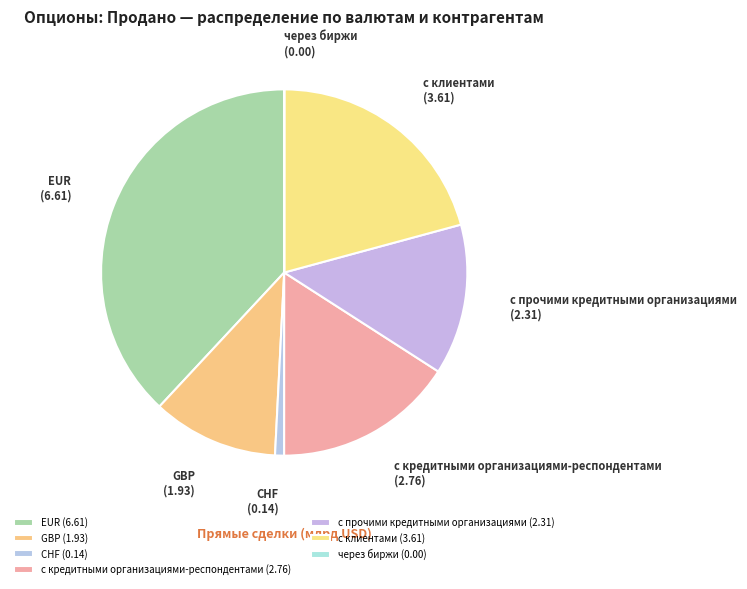

Is EUR the majority of the pie?

No